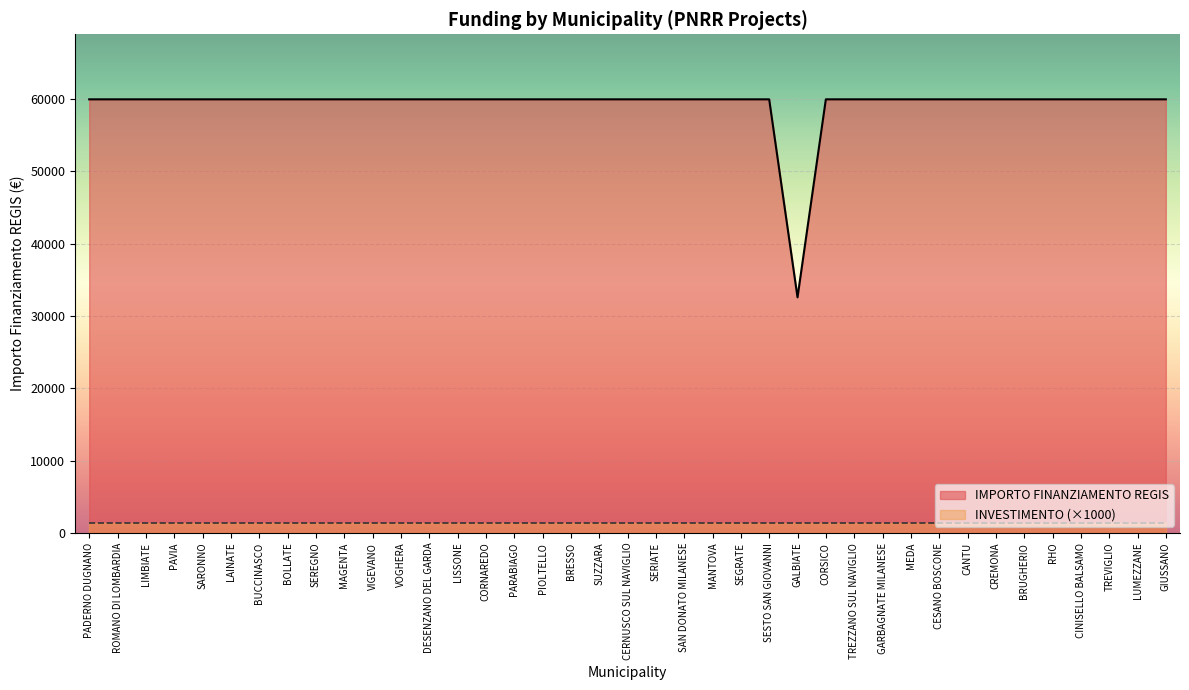

At which category does the chart reach its peak across all series?

PADERNO DUGNANO